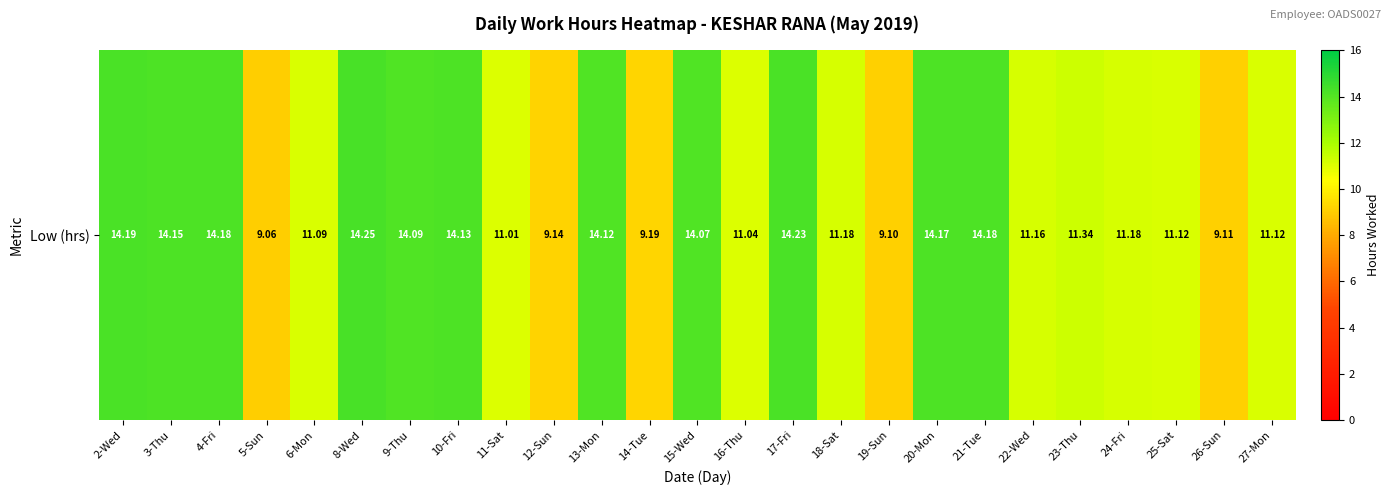

Which has a higher value, 25-Sat or 24-Fri?

24-Fri